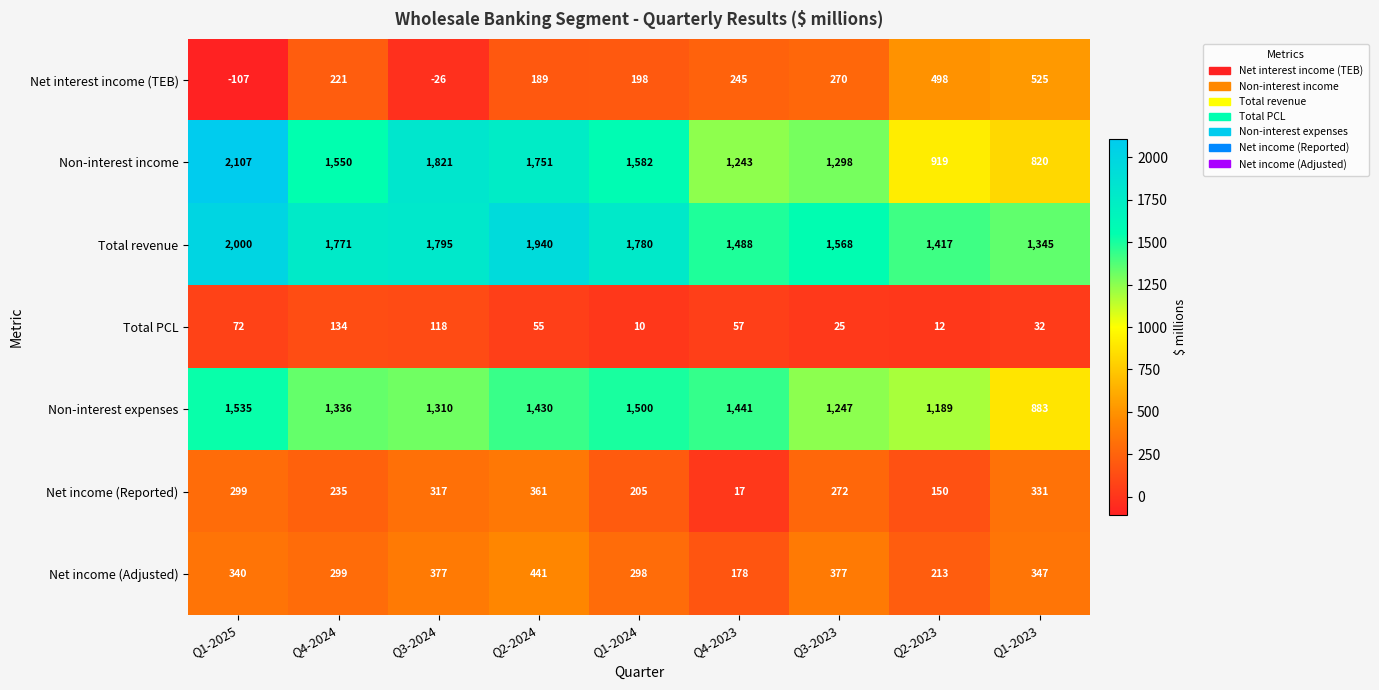

Which series has the largest range (max minus min)?

Non-interest income